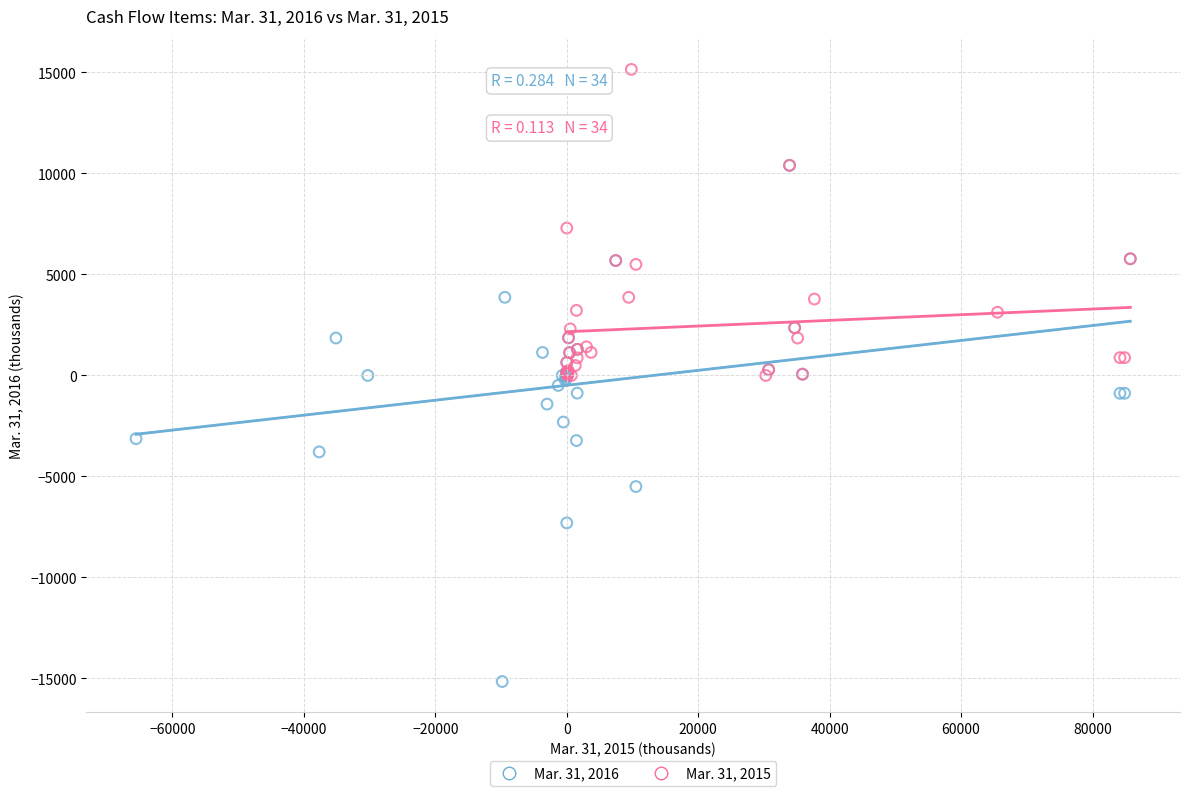

Which series reaches the minimum Y coordinate?

Mar. 31, 2016